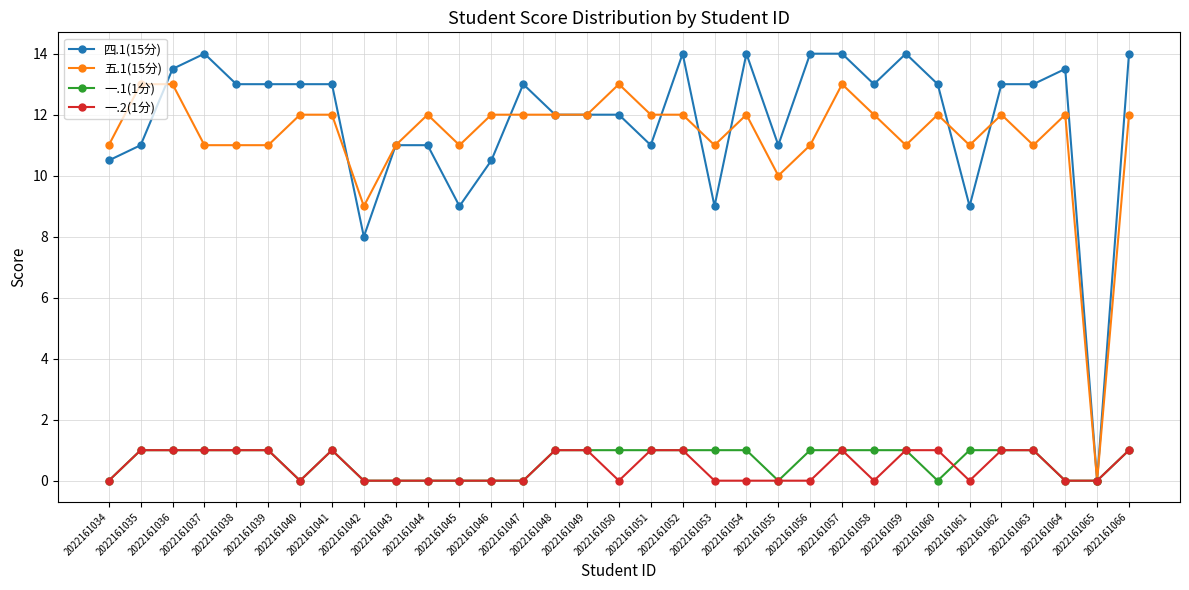

What value does the 一.1(1分) series have at 2022161051?

1.0